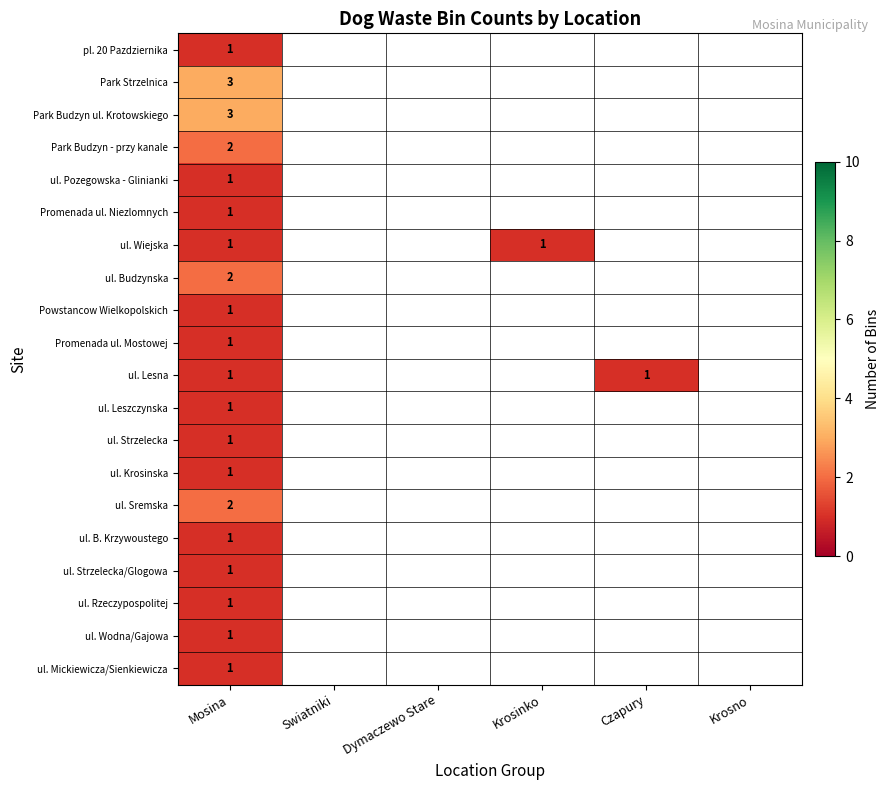

Which category has the highest value across all series?

Mosina